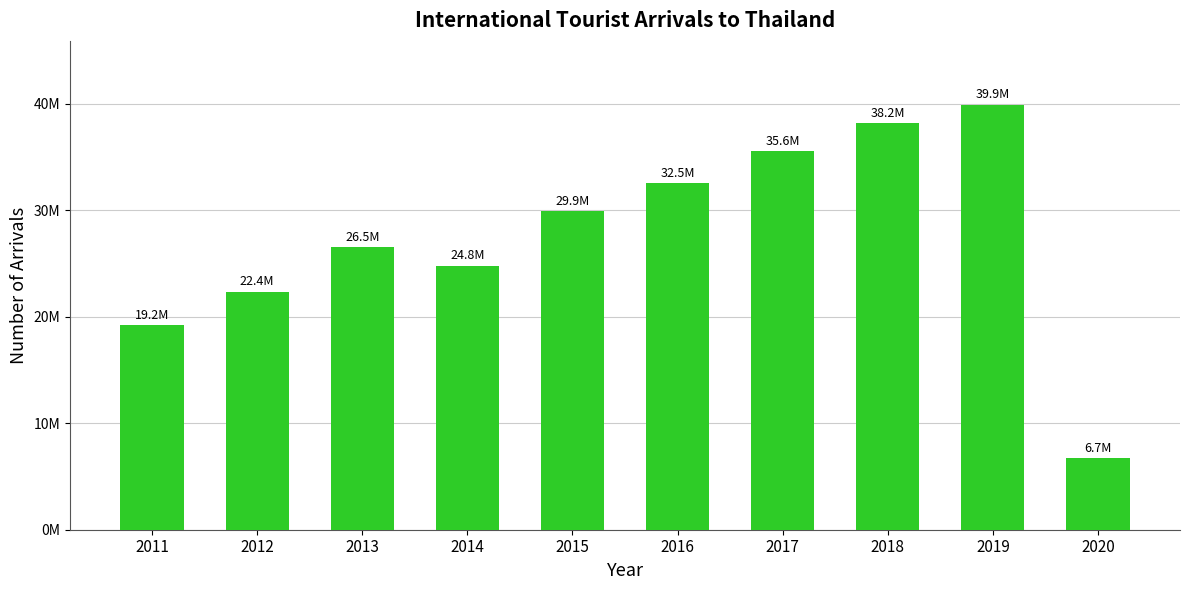

Rank the categories by value from highest to lowest.

2019, 2018, 2017, 2016, 2015, 2013, 2014, 2012, 2011, 2020